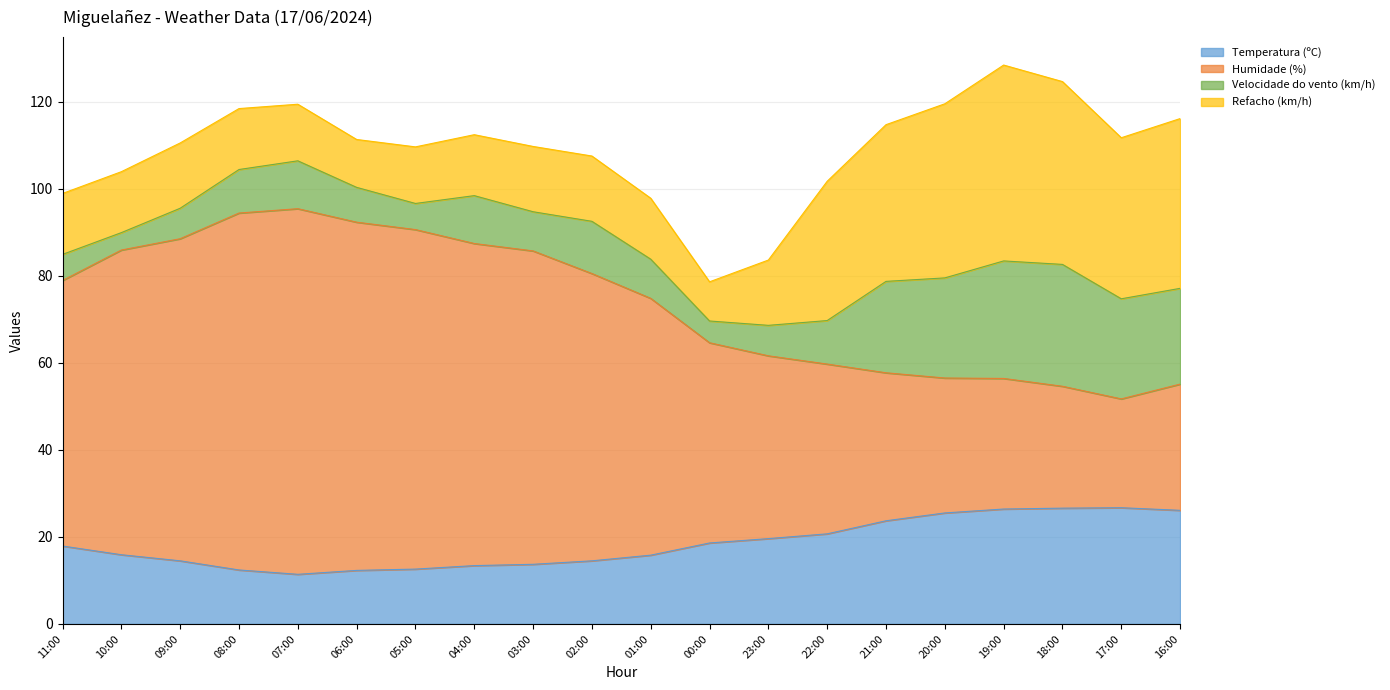

List the labels in order of Humidade (%) value, largest first.

07:00, 08:00, 06:00, 05:00, 09:00, 04:00, 10:00, 03:00, 02:00, 11:00, 01:00, 00:00, 23:00, 22:00, 21:00, 20:00, 19:00, 16:00, 18:00, 17:00